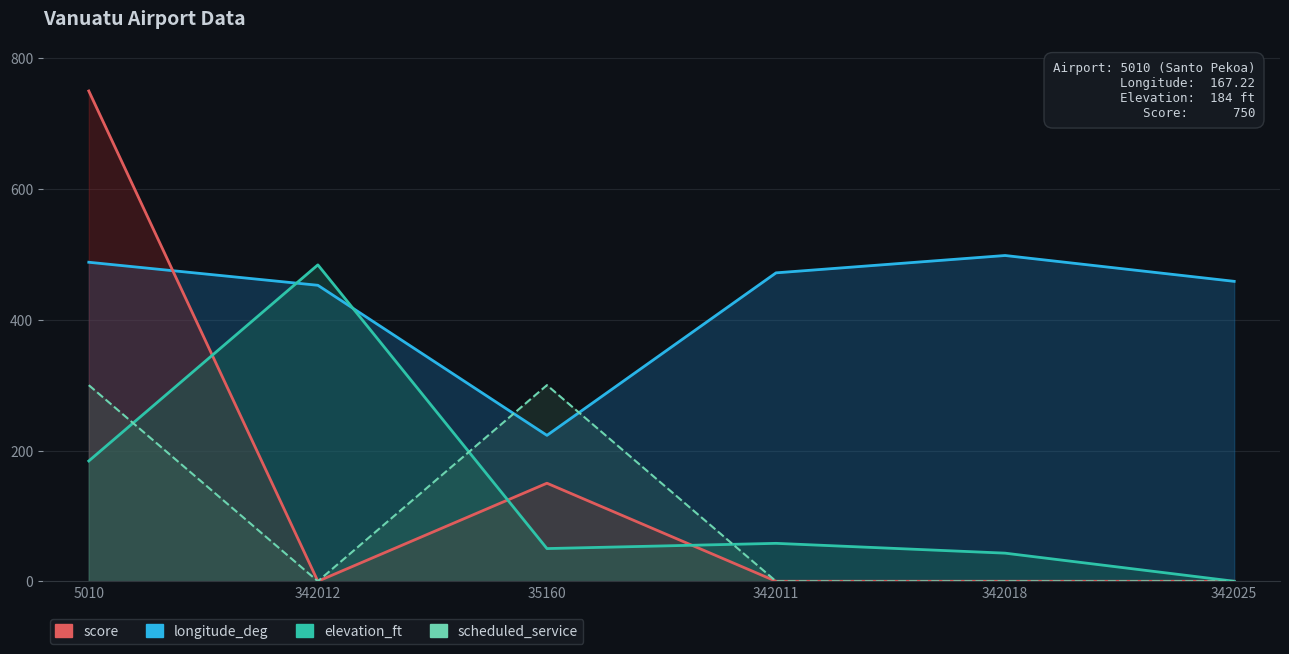

Rank the series at 5010 from highest to lowest value.

score, longitude_deg, scheduled_service, elevation_ft